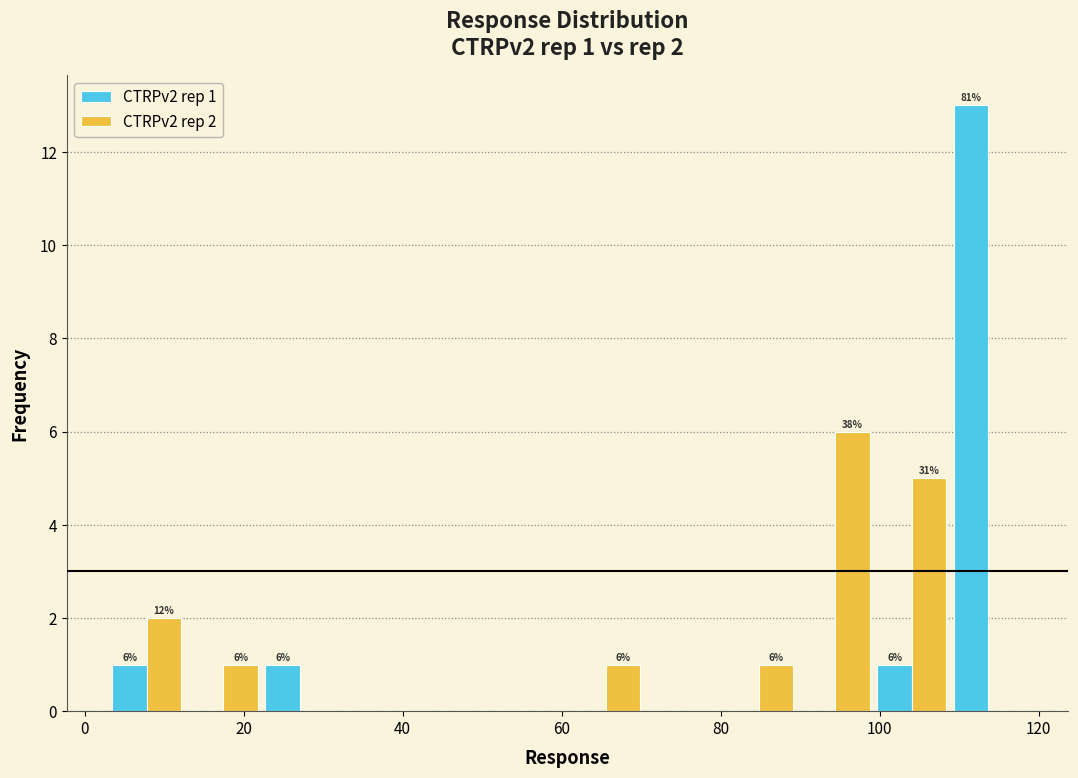

In the CTRPv2 rep 1 series, which range on the x-axis has the tallest bar?

108 to 118